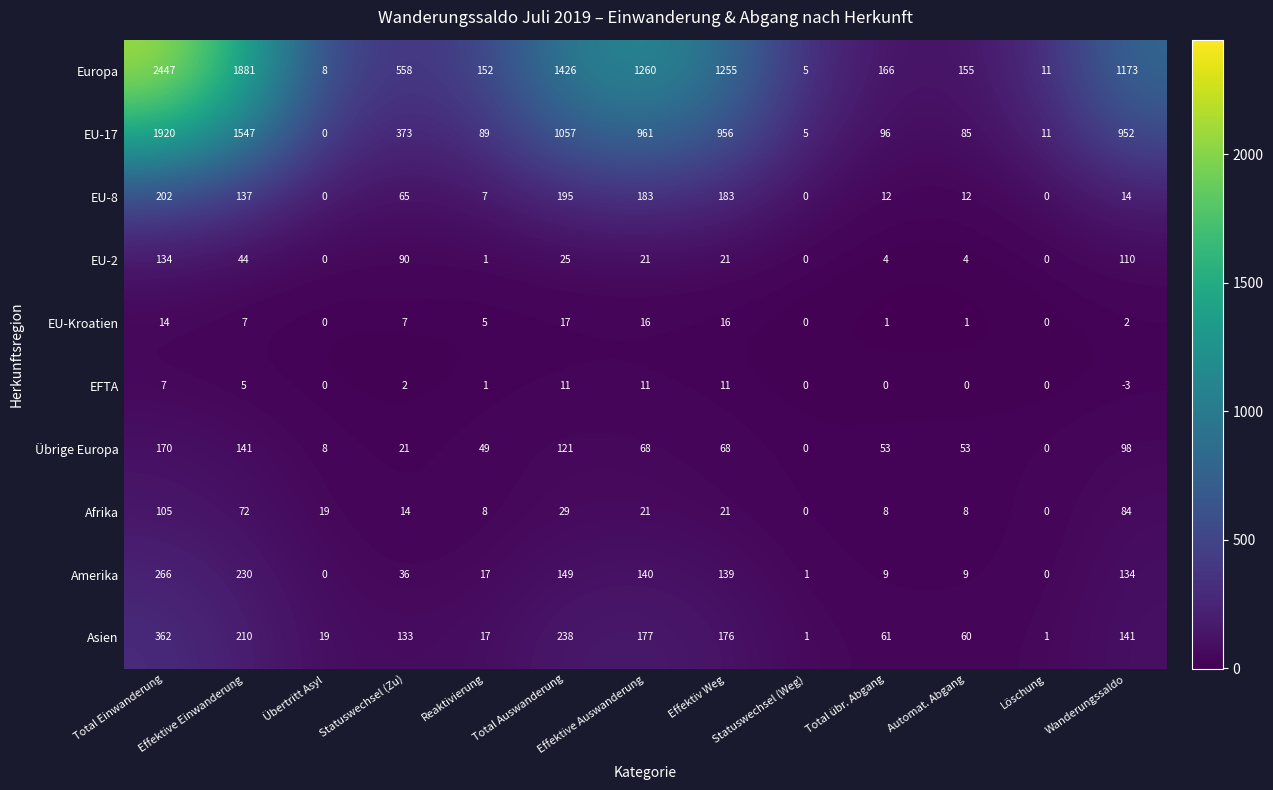

The Afrika series shows 41 at Löschung. True or false?

False